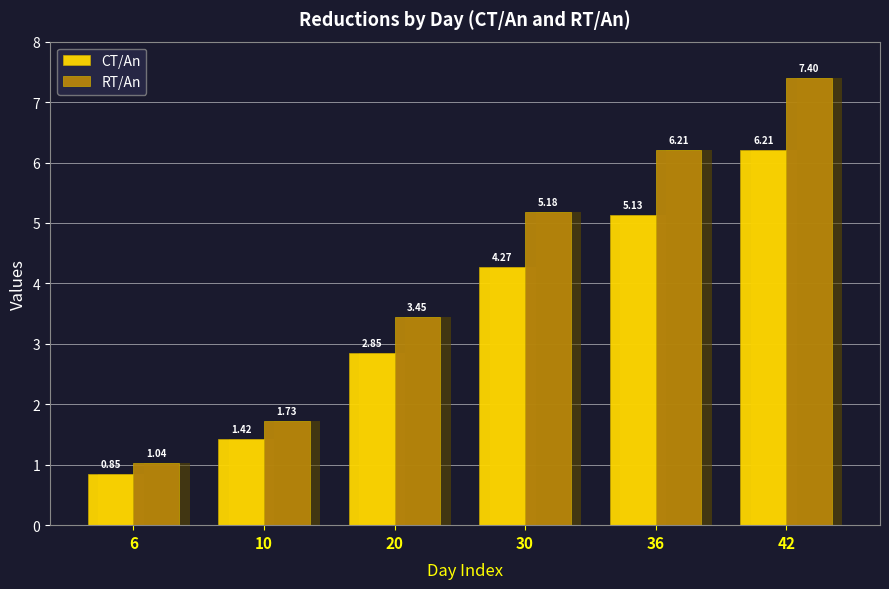

Count the number of categories in the chart.

6